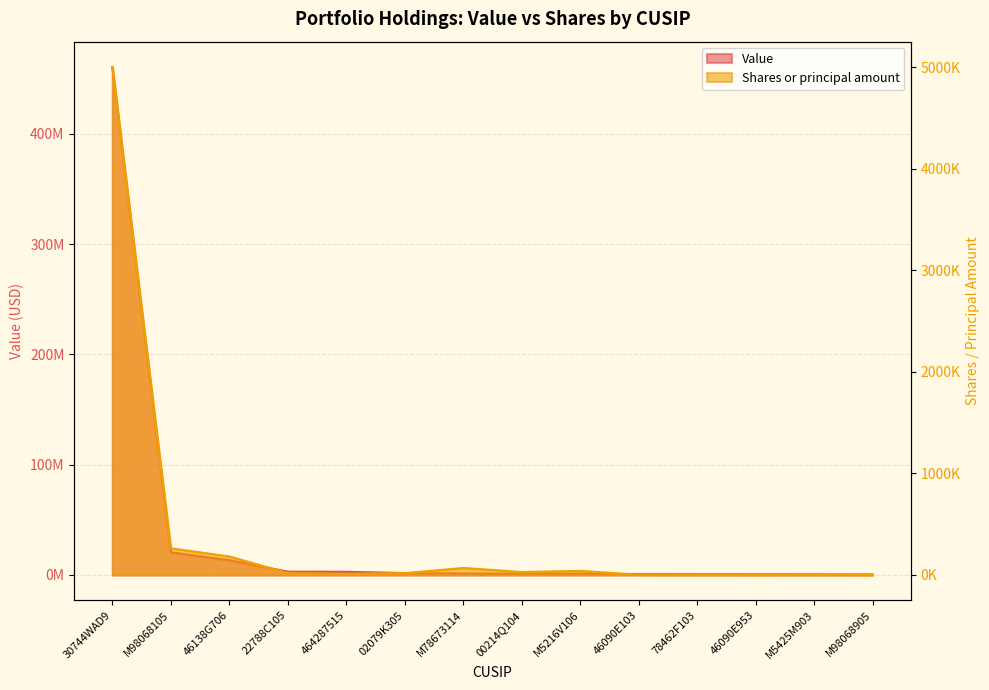

Which category has the lowest value across all series?

46090E953